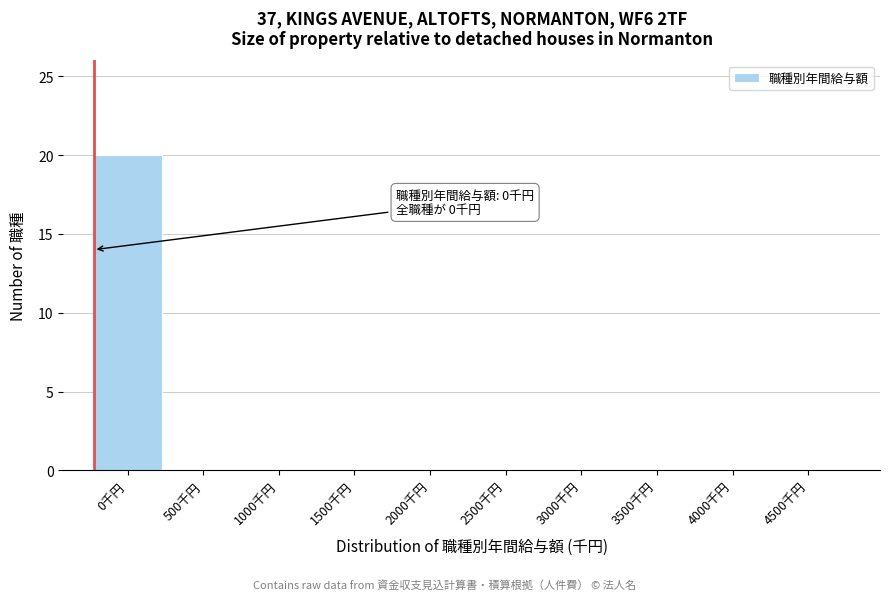

Reading right to left, list all the values displayed in this chart.

4500千円=0	4000千円=0	3500千円=0	3000千円=0	2500千円=0	2000千円=0	1500千円=0	1000千円=0	500千円=0	0千円=20